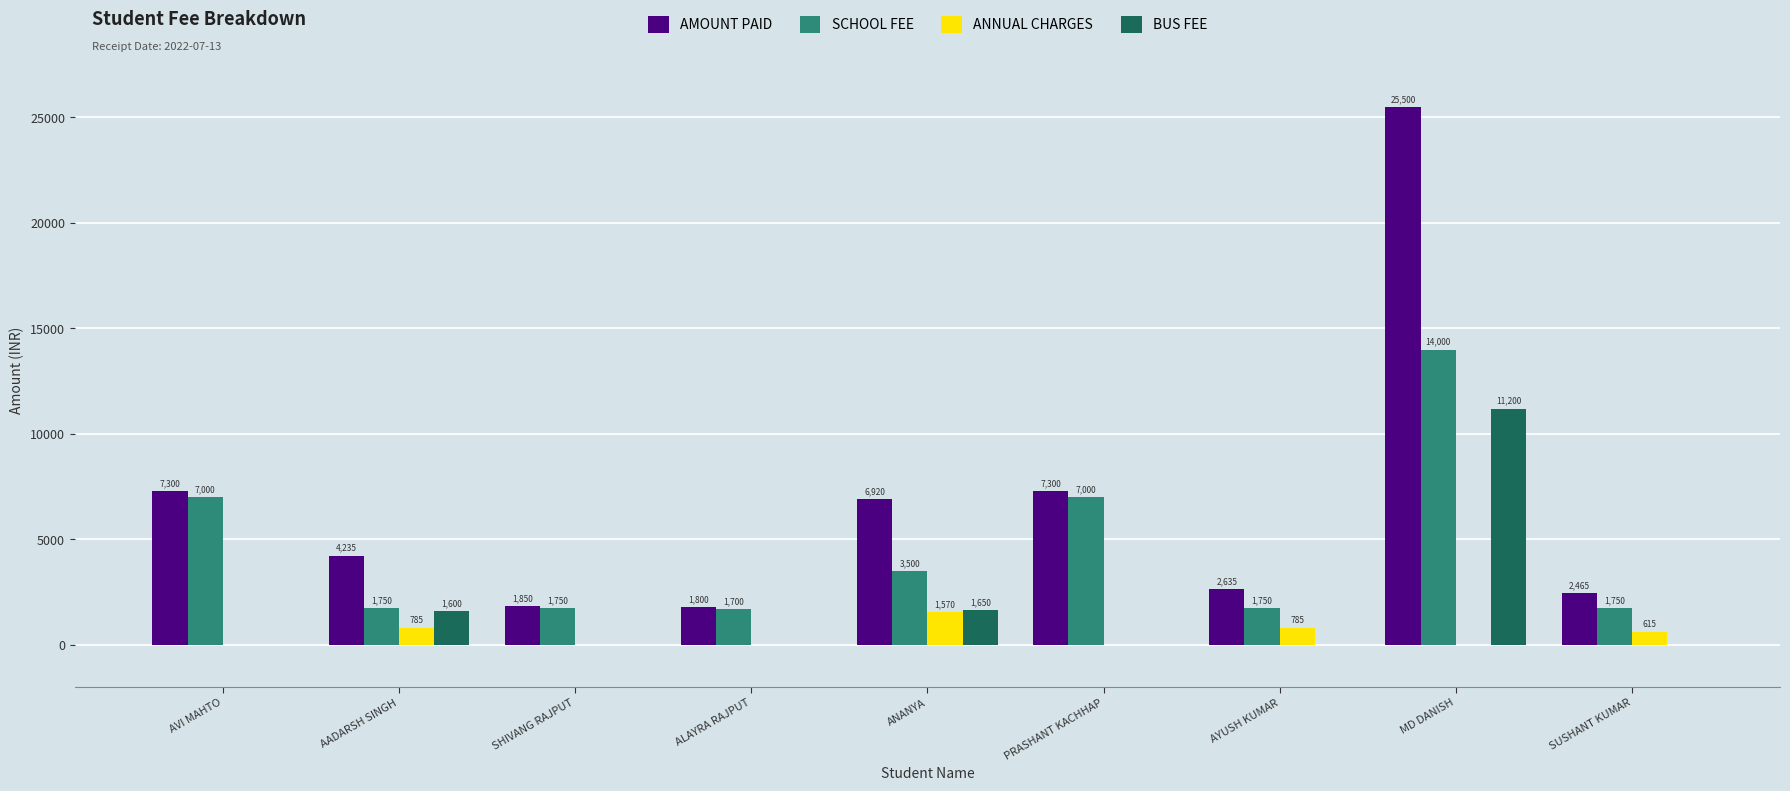

Does the chart contain stacked bars?

No